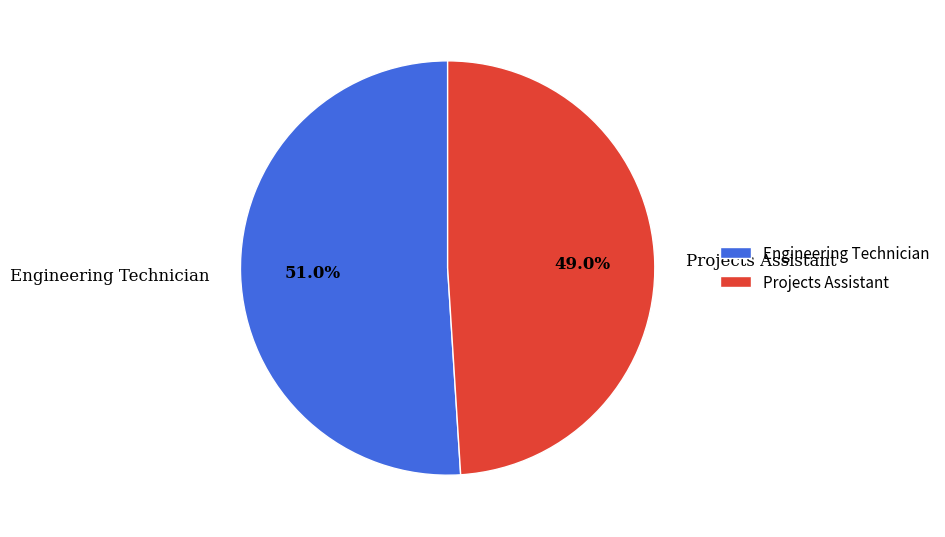

What percentage is the Engineering Technician slice, to the nearest percent?

51%